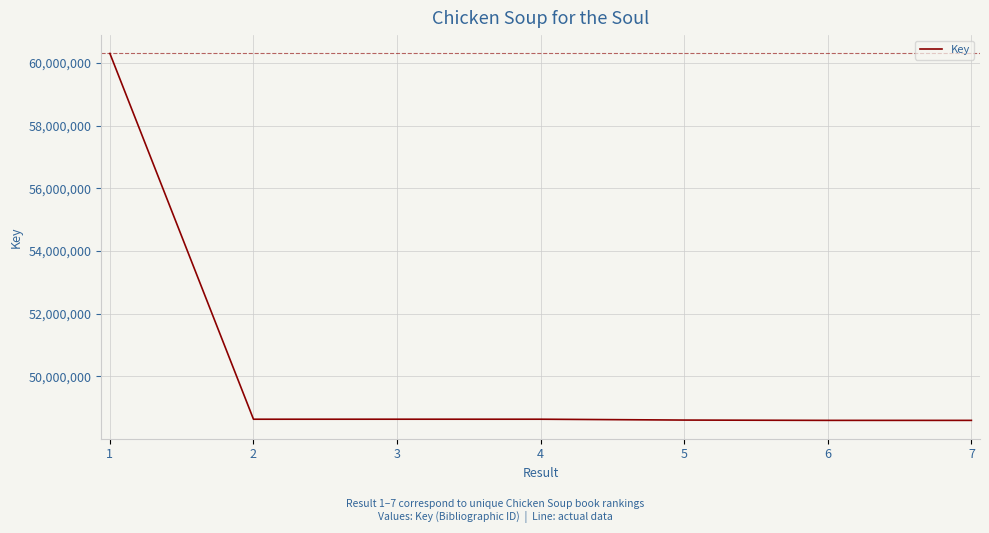

What is the difference between the second highest and second lowest values?

37122